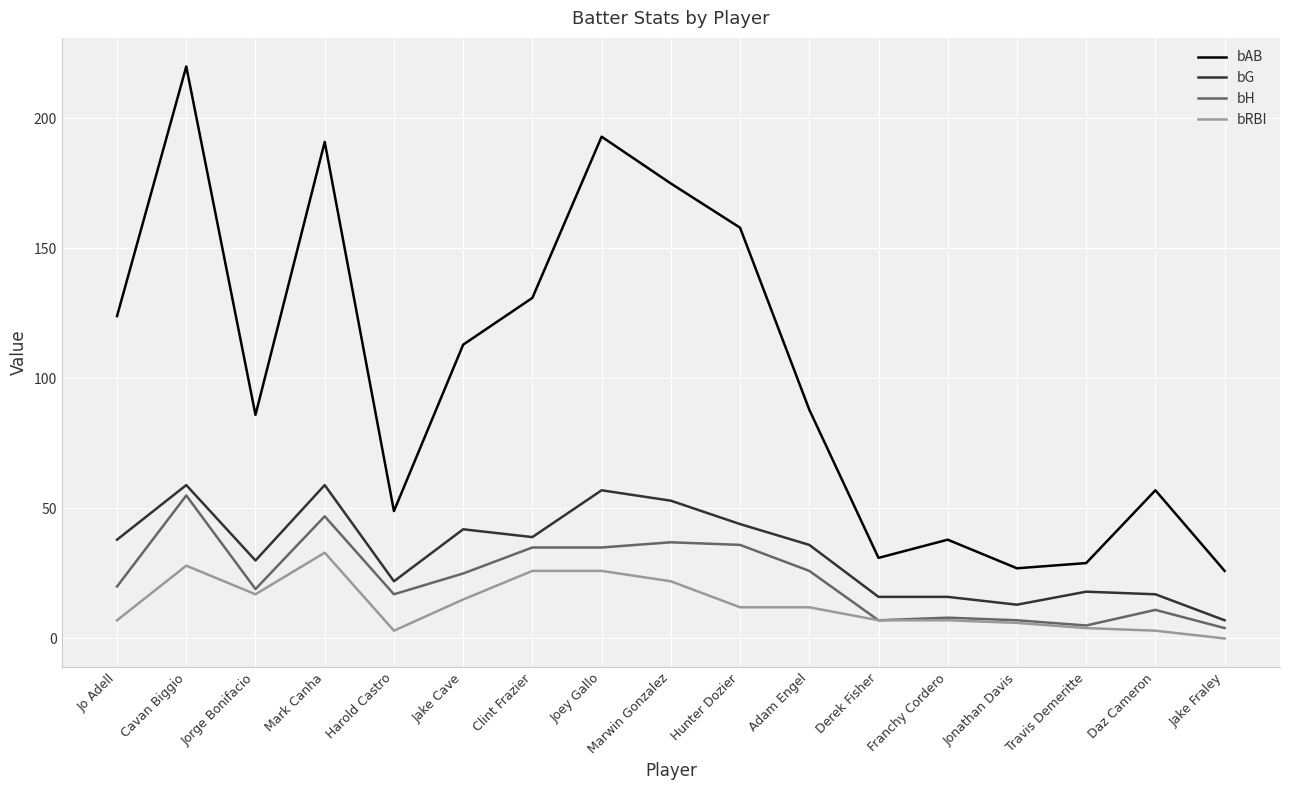

At which category is the sum across all series the highest?

Cavan Biggio